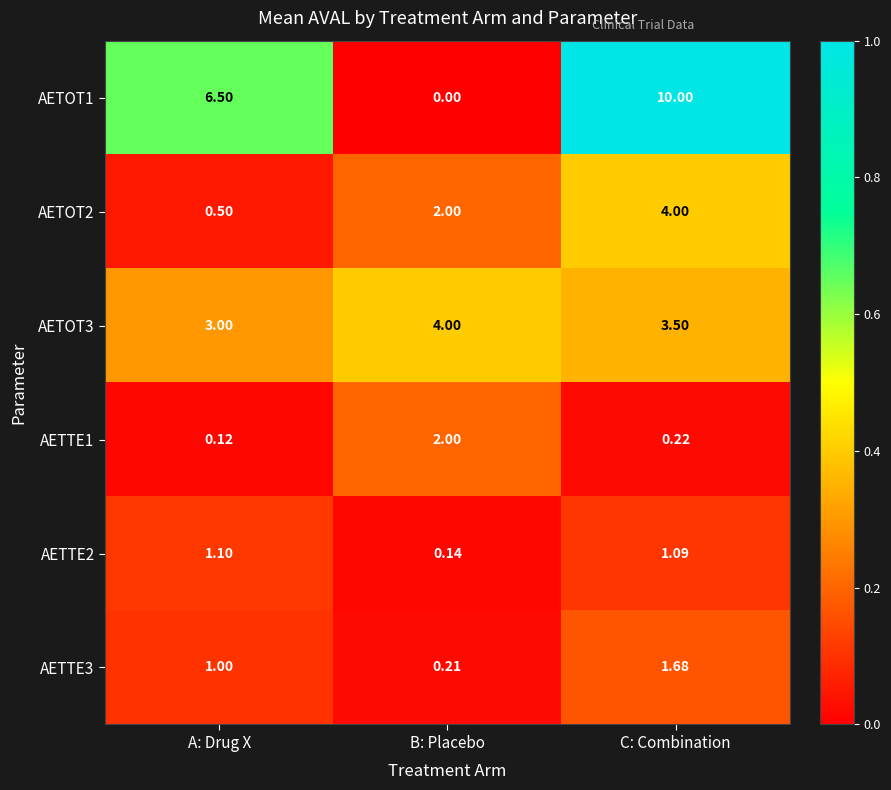

At which label is AETOT1 closest to 5?

A: Drug X